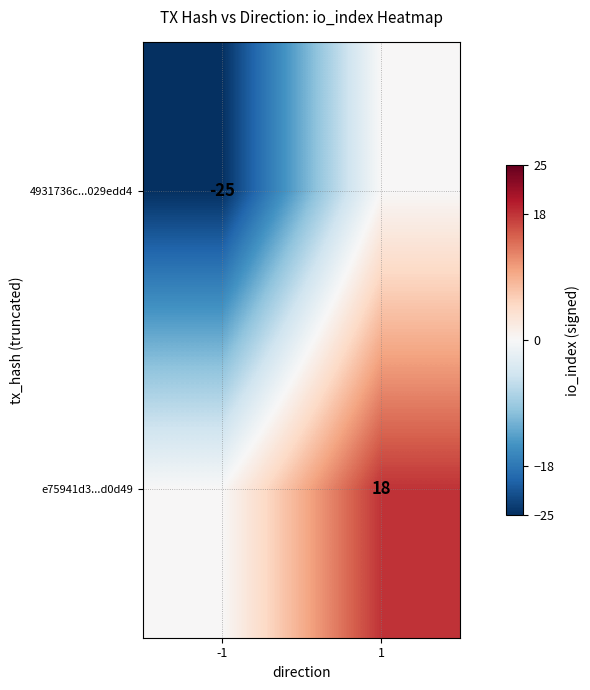

True or false: e75941d3...d0d49 has a value of 18 at 1.

True